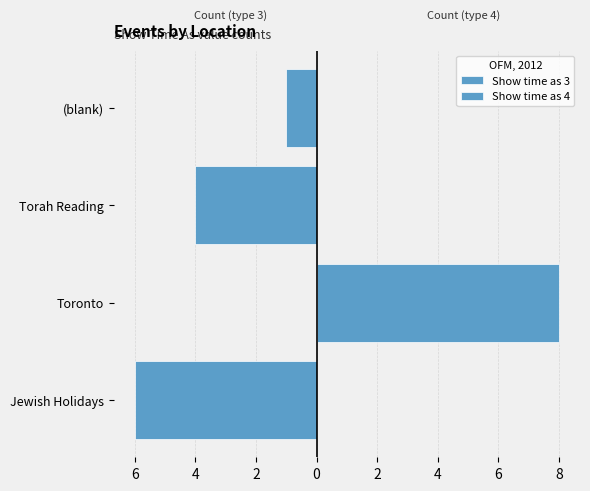

Are the bars grouped side by side (vs. stacked)?

Yes